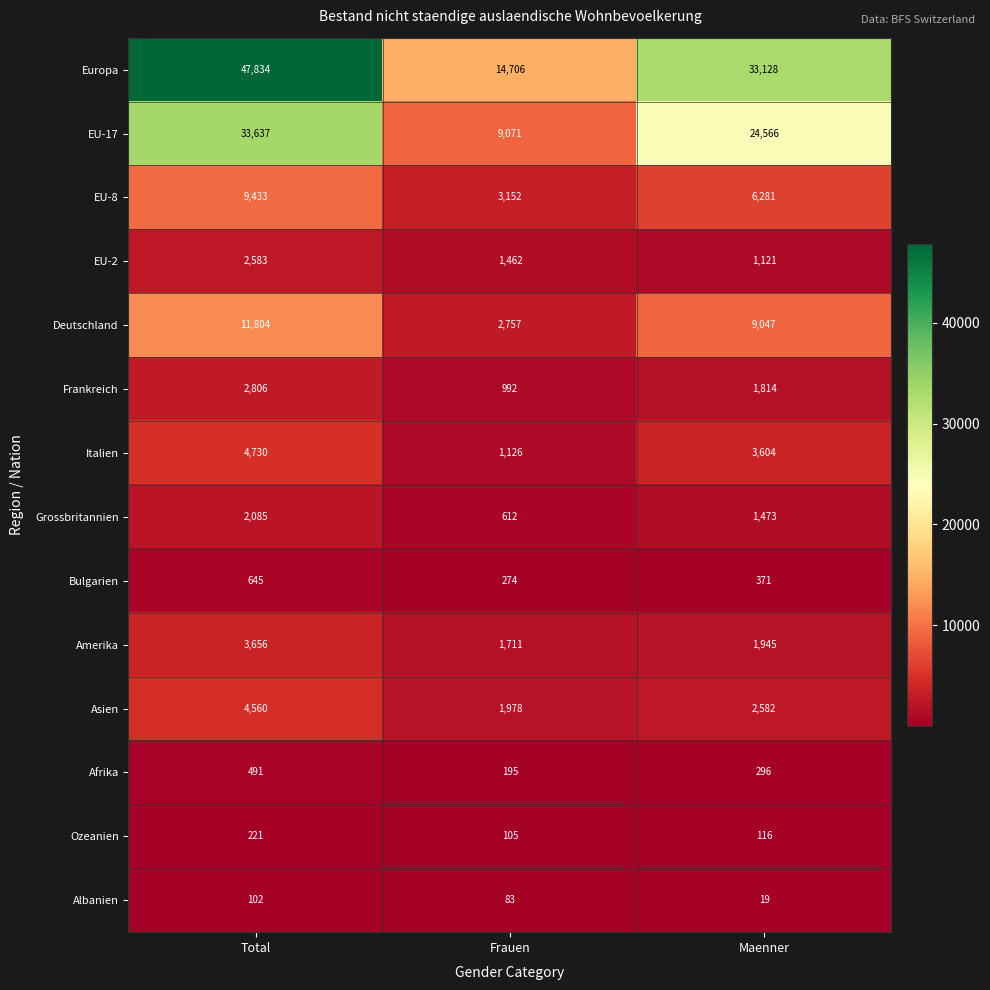

What is the approximate value of Frankreich at Maenner, to the nearest 100?

1800